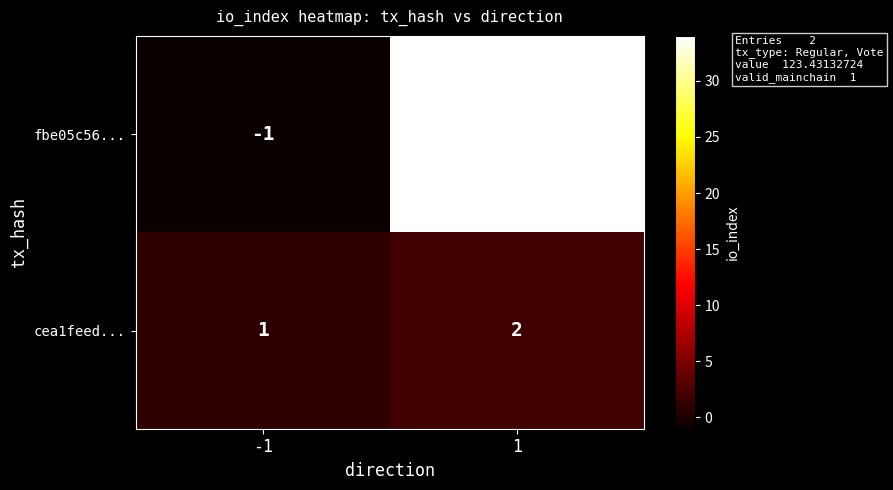

What is the sum of all cea1feed... values?

3